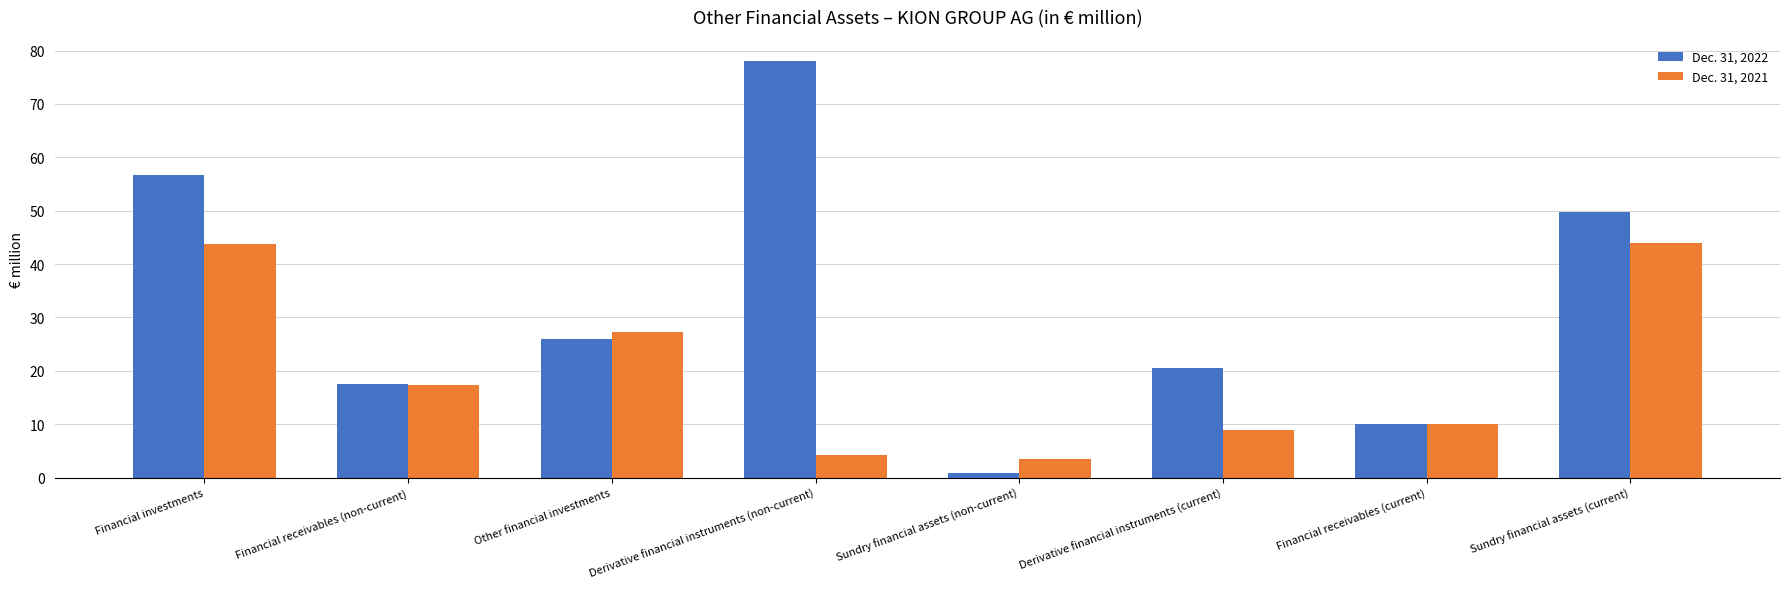

What is the total value across all series at Sundry financial assets (current)?

93.6